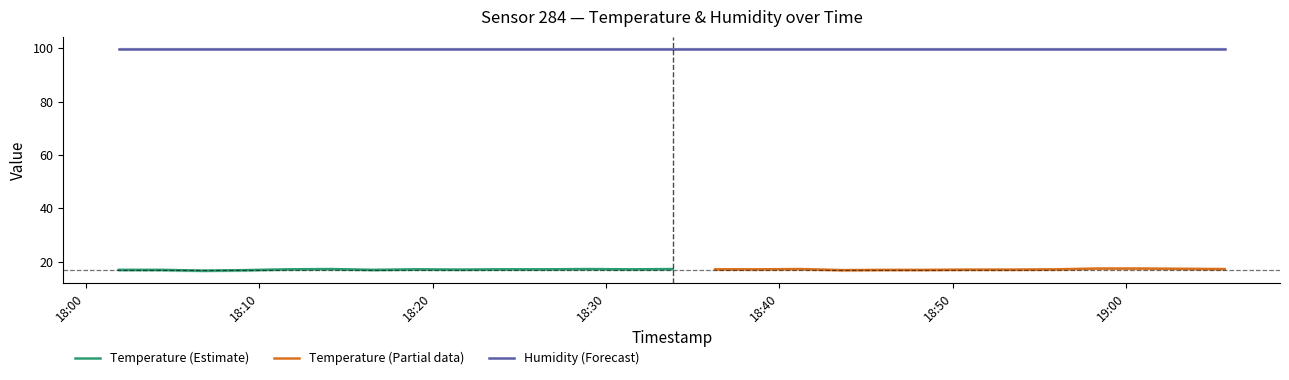

List the series in order of their peak value, highest first.

humidity, temperature